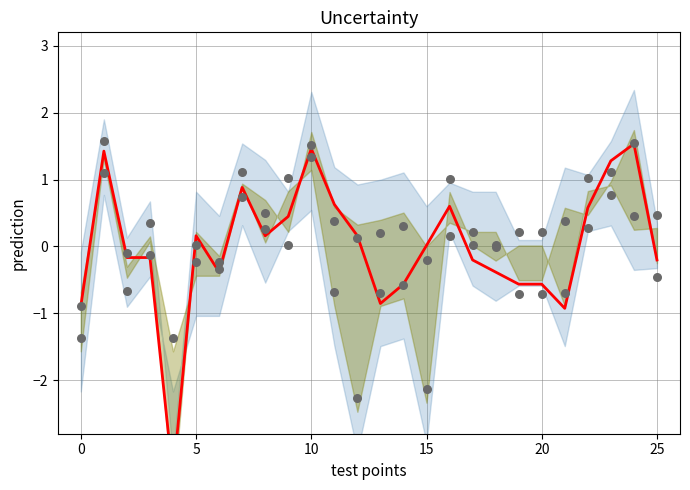

At which category is the sum across all series the highest?

10